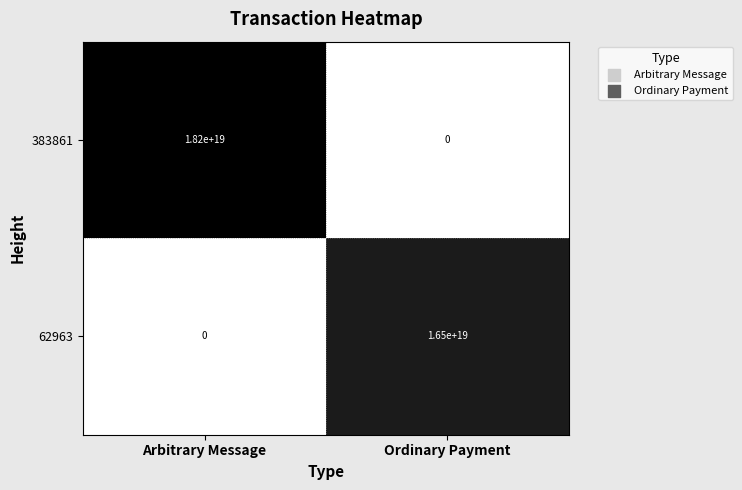

List the series in order of their peak value, highest first.

383861, 62963